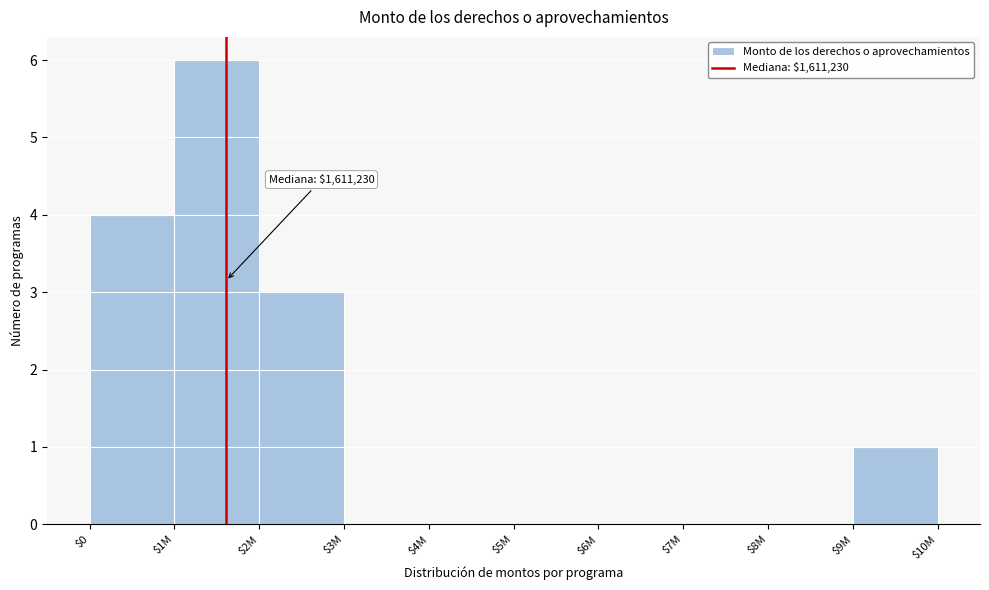

Is it true that the value at $8M is -3?

False